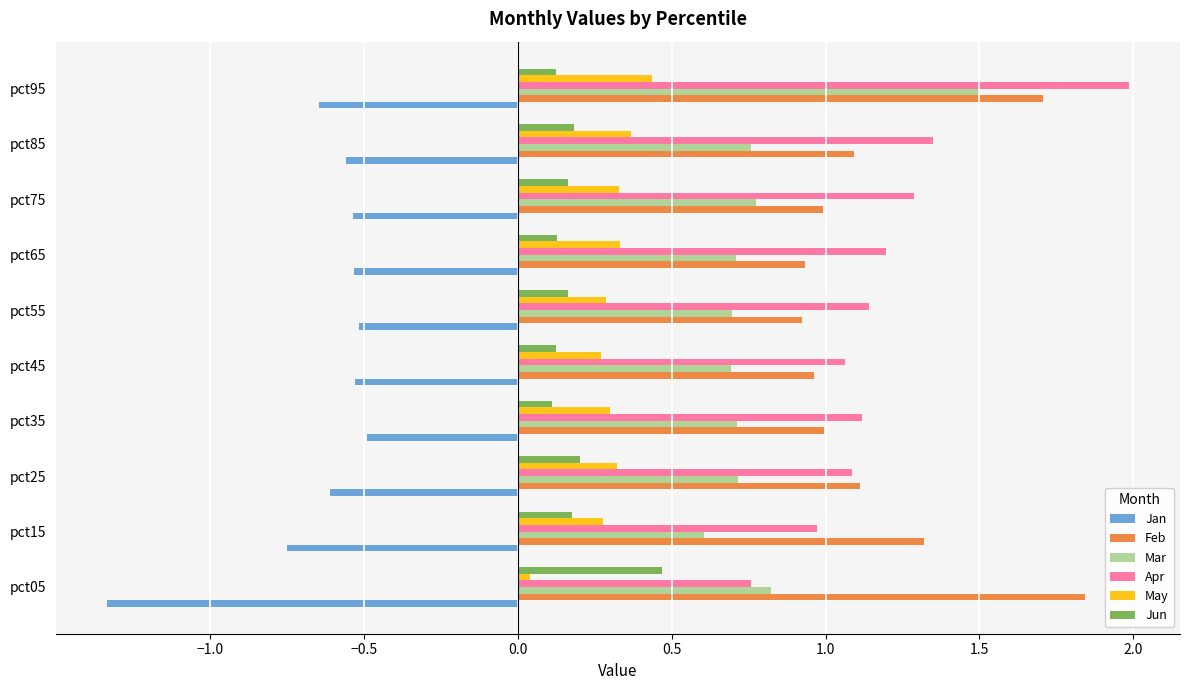

Which label corresponds to the largest value in the chart?

pct95